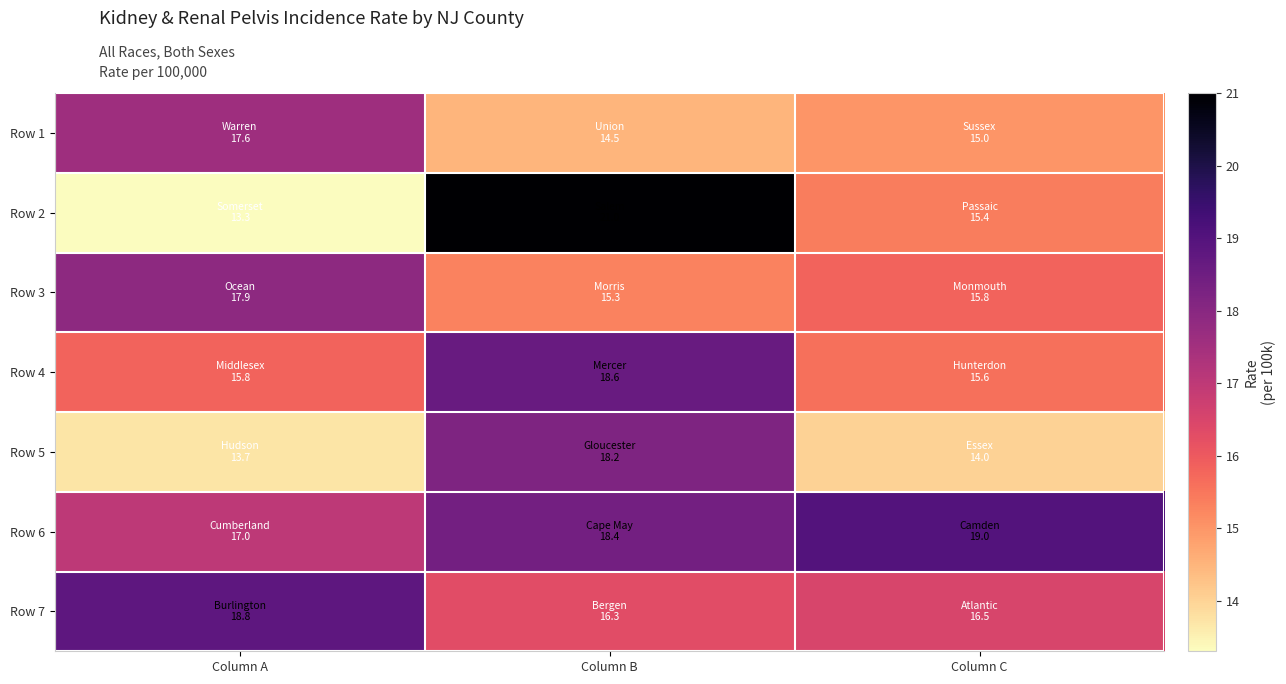

What is the total value across all series at Column C?

111.3